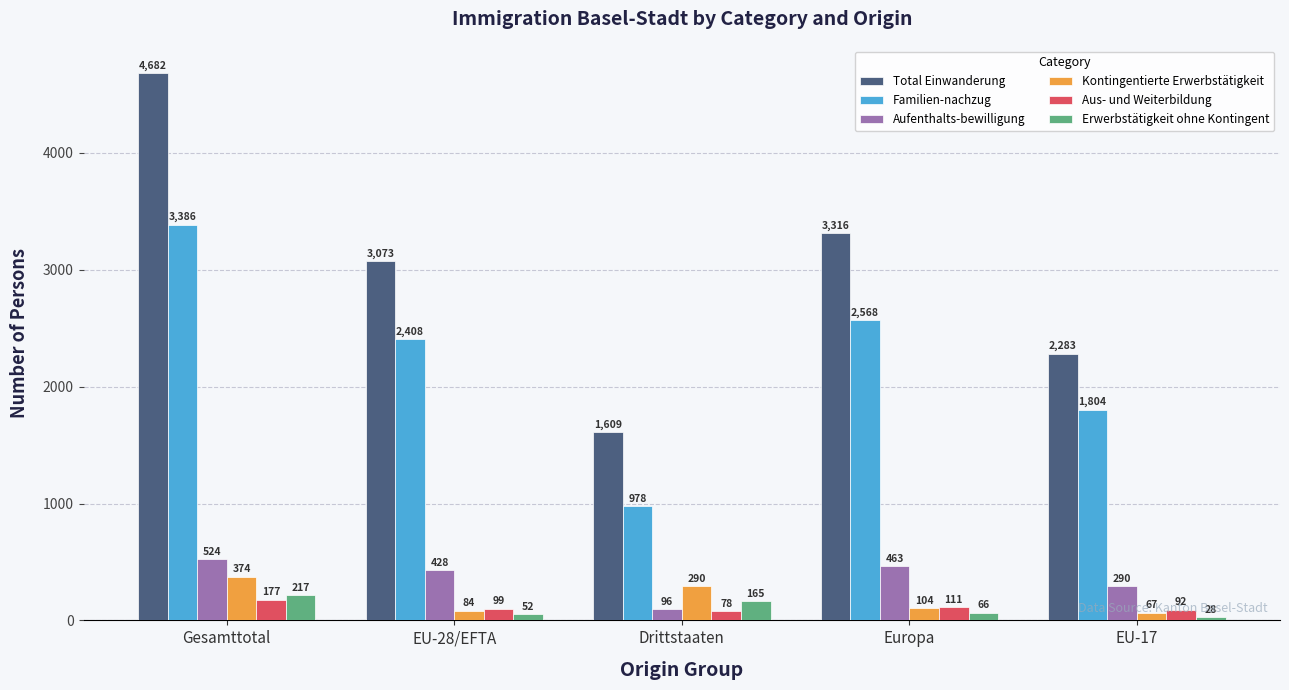

What is the spread (max minus min) of values at Drittstaaten?

1531